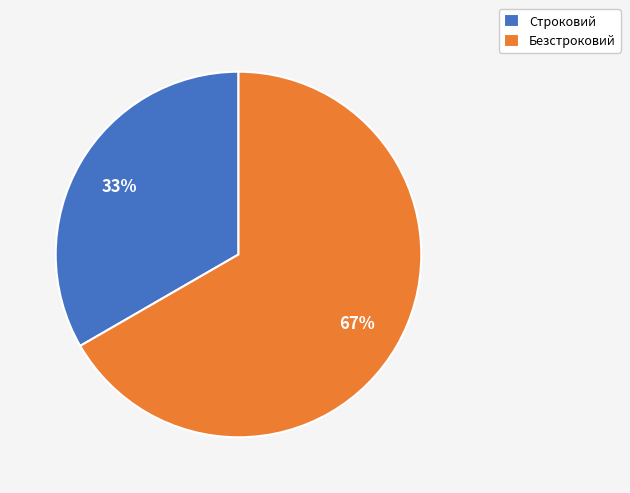

To the nearest percent, what percentage of the pie is Безстроковий?

67%